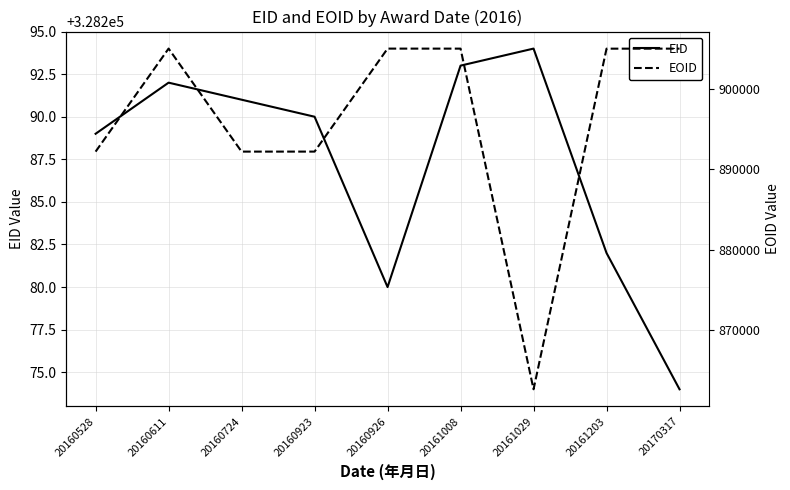

List the series in order of their peak value, lowest first.

EID, EOID